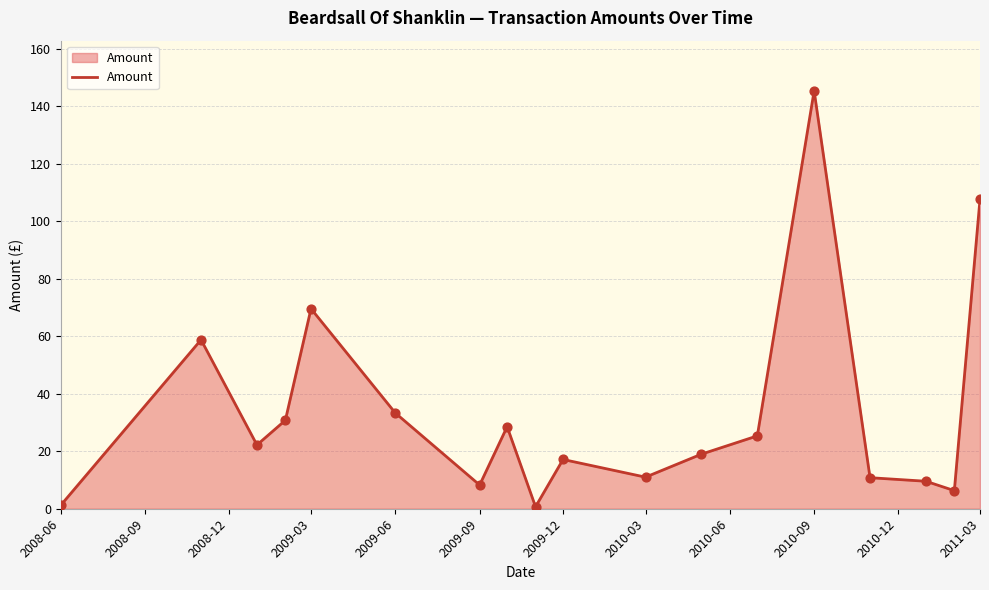

What is the difference between the maximum and minimum values?

144.7